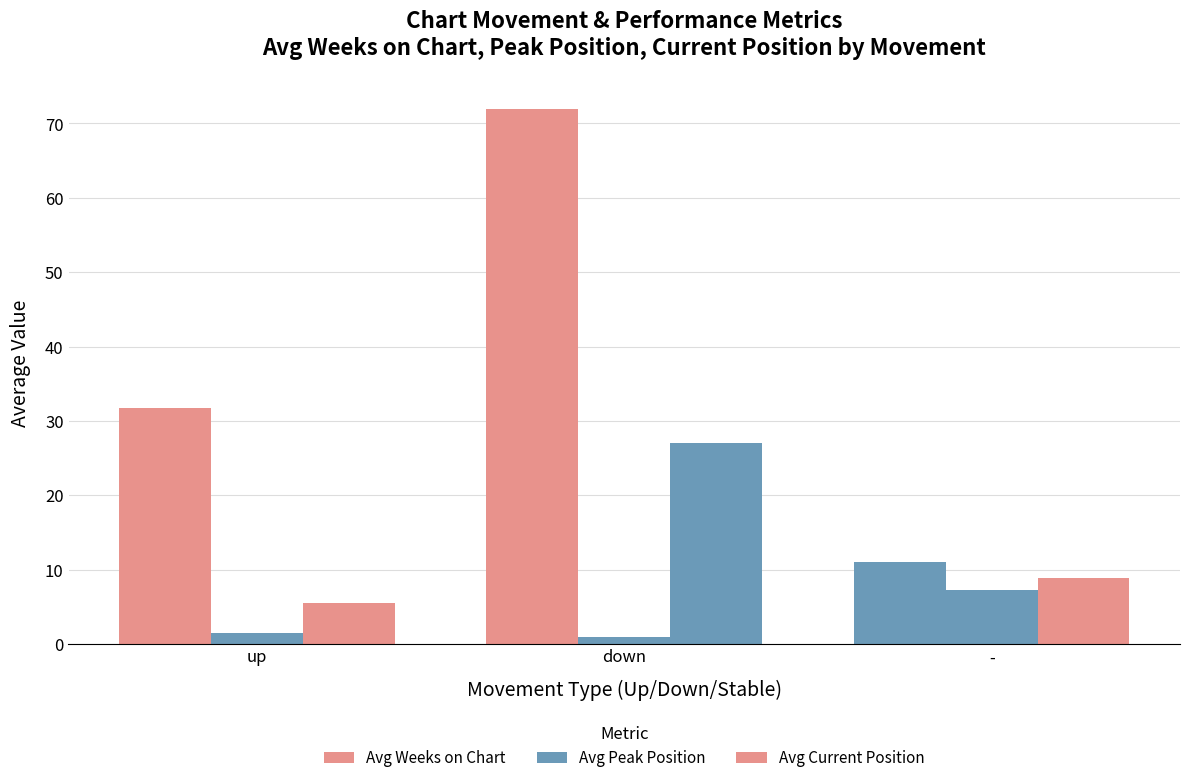

Rank the categories by Avg Peak Position value from lowest to highest.

down, up, -